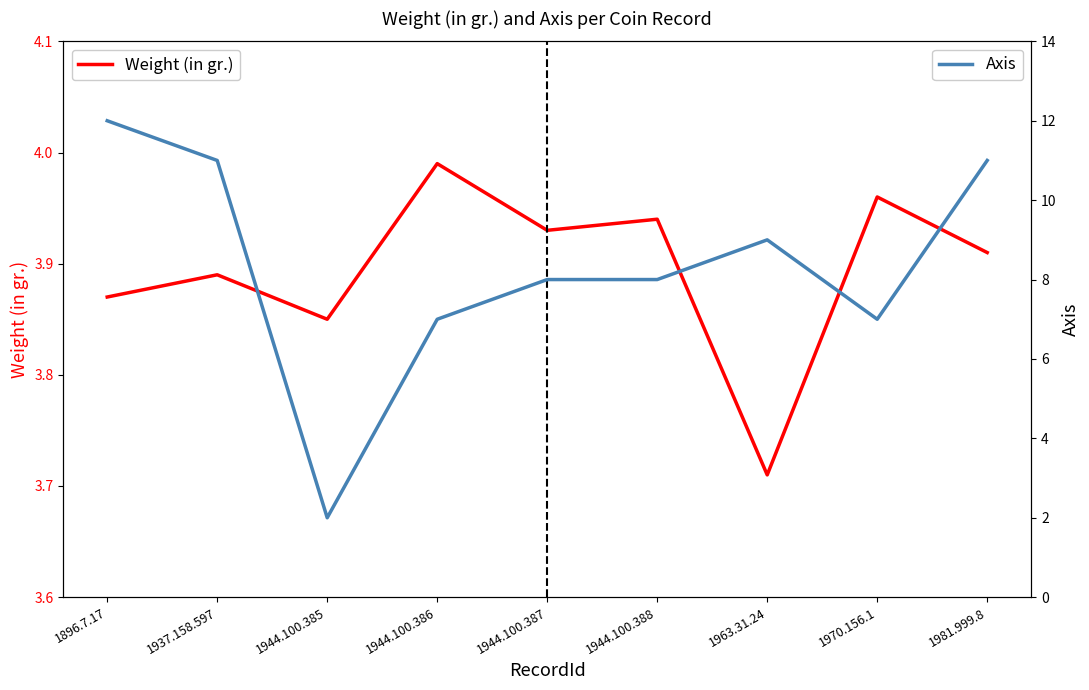

Where is the first local minimum for Weight (in gr.)?

1944.100.385